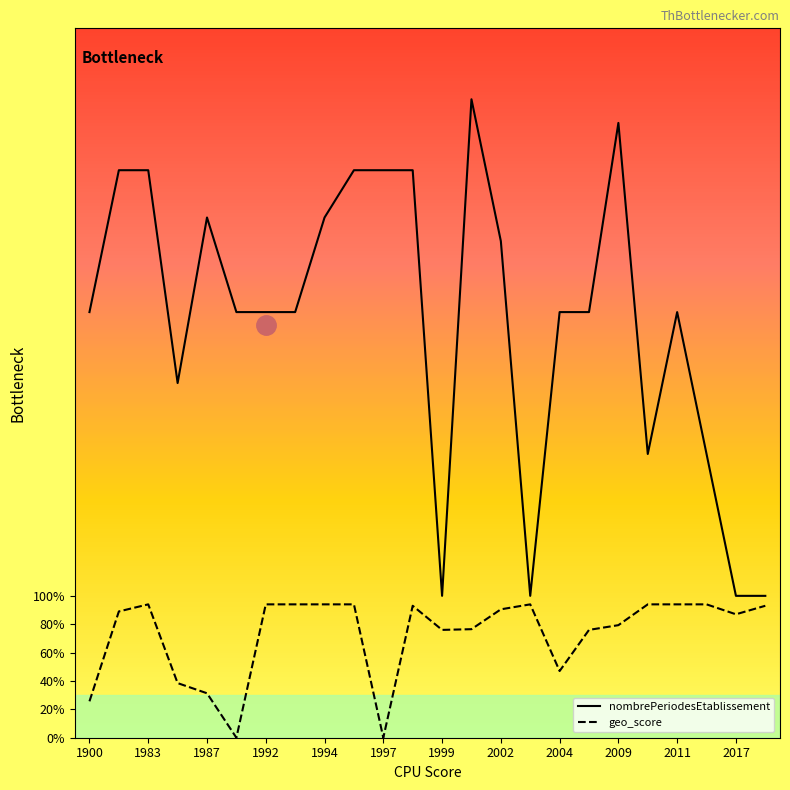

What is the sum of all geo_score values?

17.5